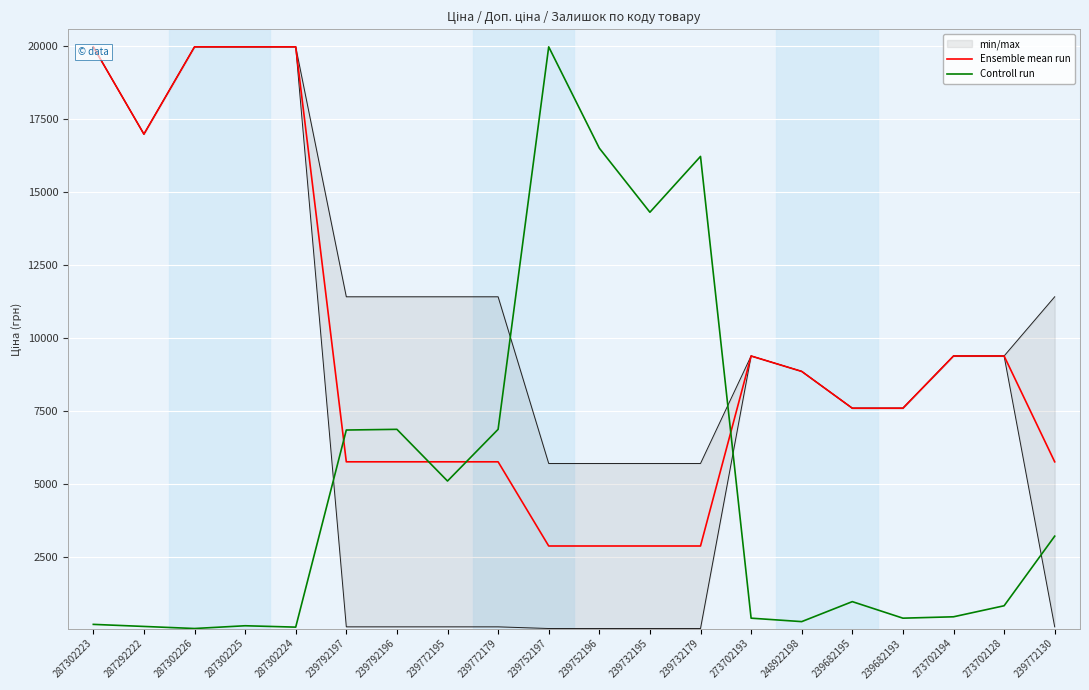

Which category has the lowest value in the Ensemble mean run series?

239752197